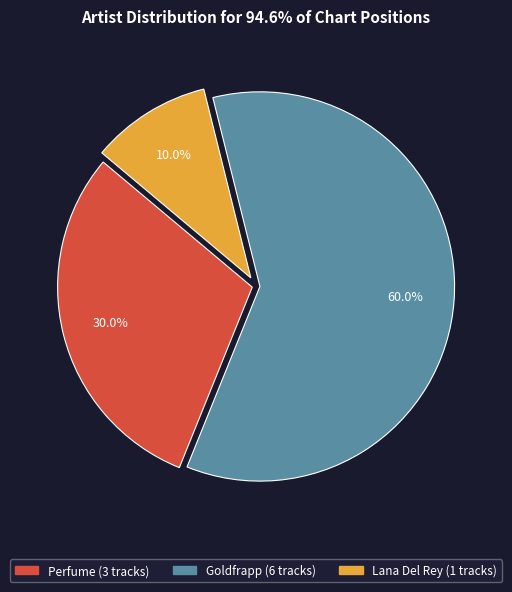

What is the ratio of the value at Goldfrapp to the value at Lana Del Rey?

6.0